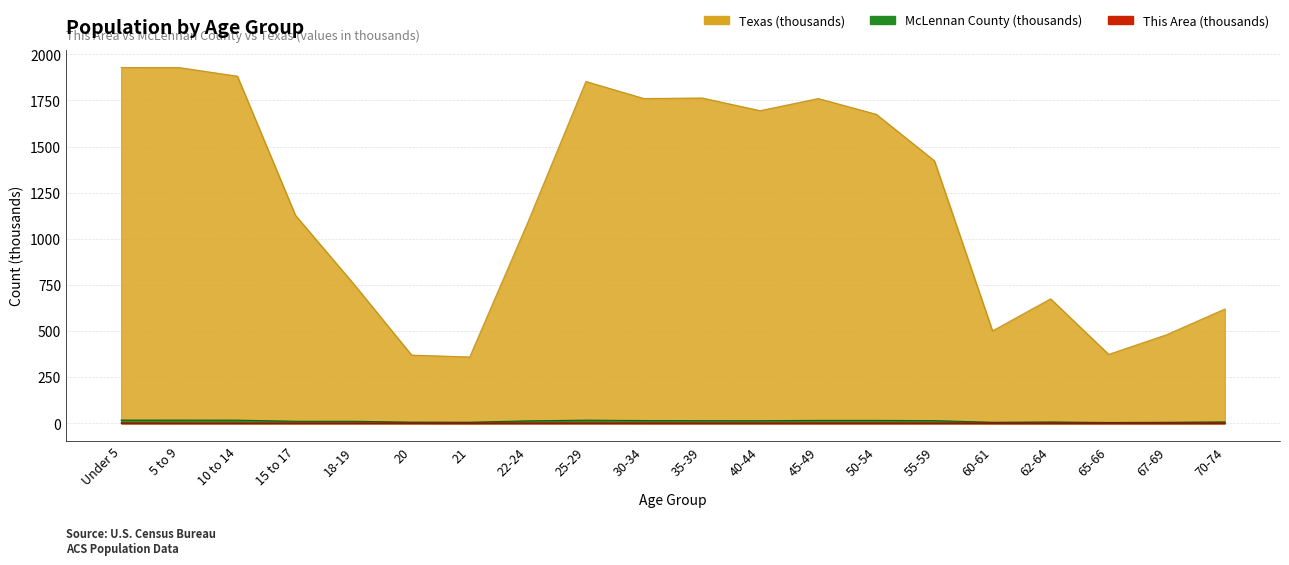

What is the value of the McLennan County point at the 17th from the left?

6.4